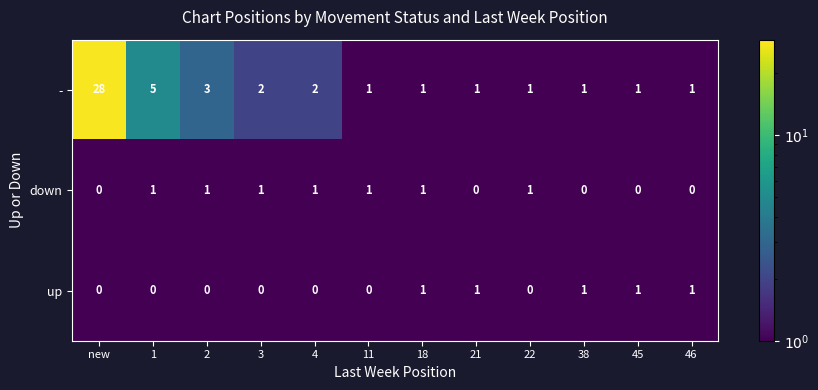

What is the sum of all up values?

5